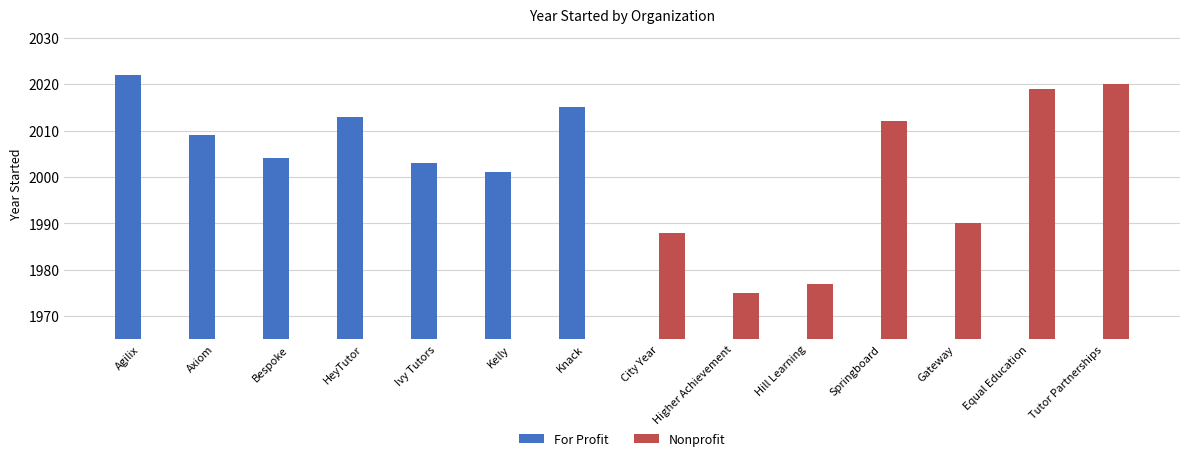

At which label does For Profit reach its peak?

Agilix